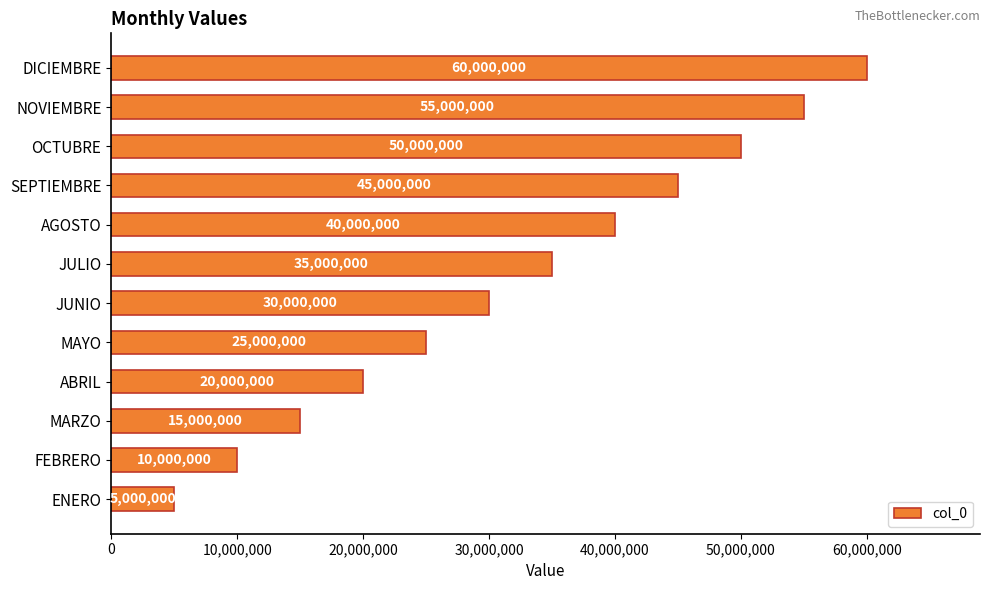

What is the smallest value displayed?

5000000